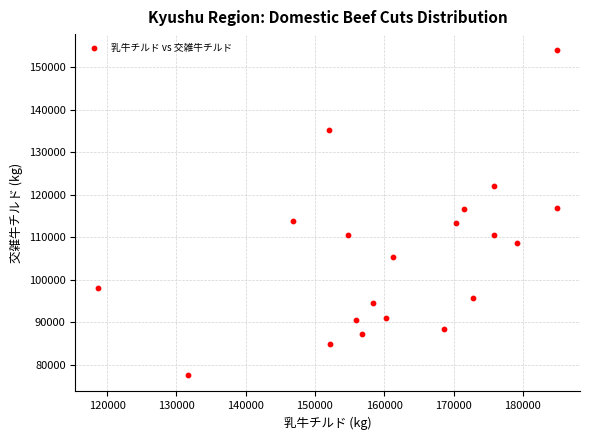

What is the range of X values (max minus min)?

66196